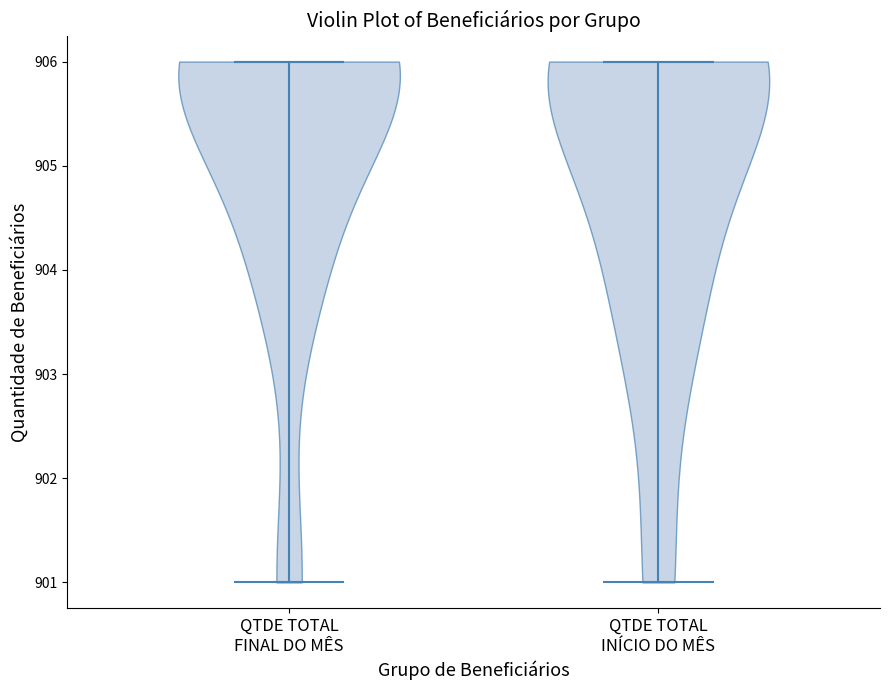

Where does the median line of the violin for QTDE TOTAL INÍCIO DO MÊS sit on the y-axis? The values are not printed on the chart, so give them approximately, as read against the axis.

906